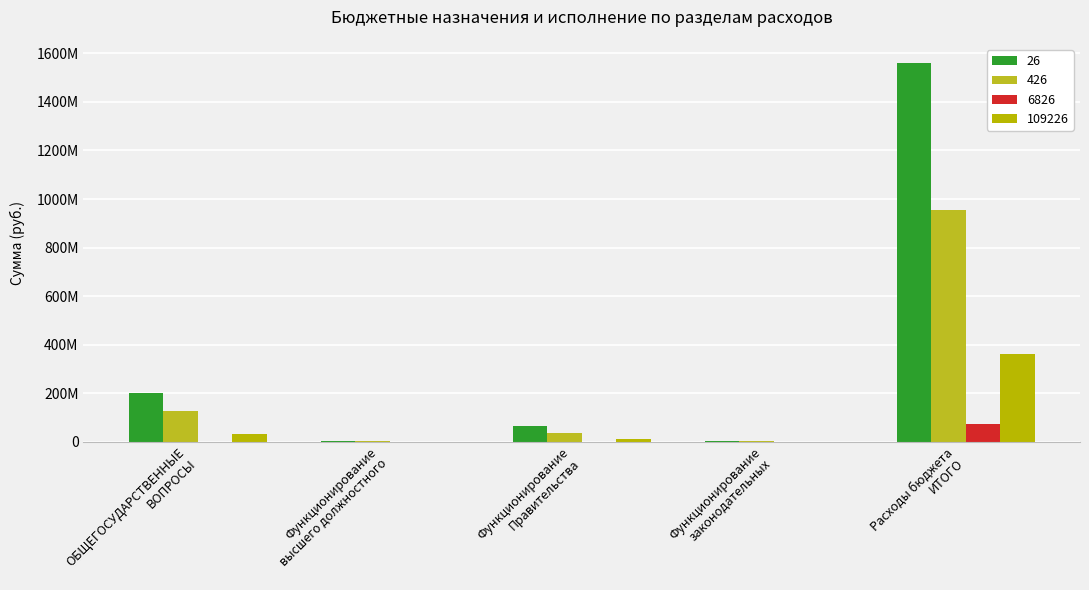

The value of 26 at Функционирование
Правительства is 63024777.7. True or false?

True